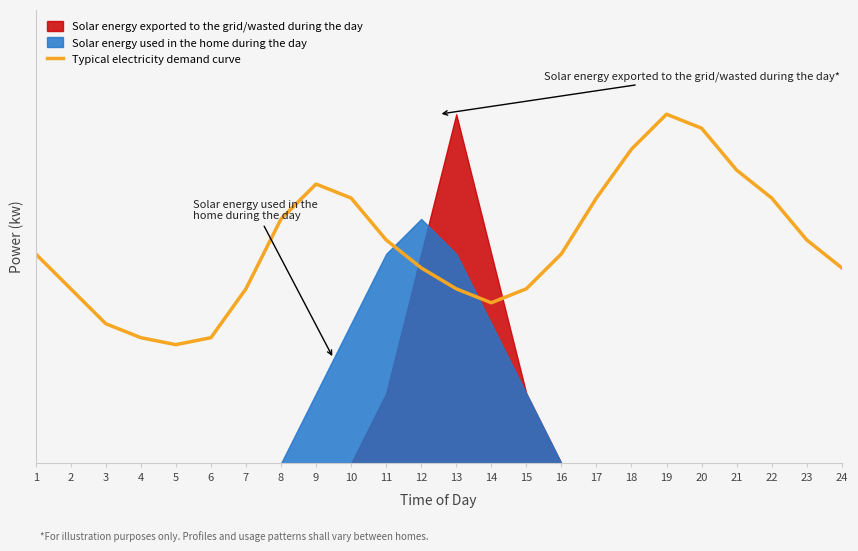

How many interior local peaks (higher than both neighbors) does the data have?

2